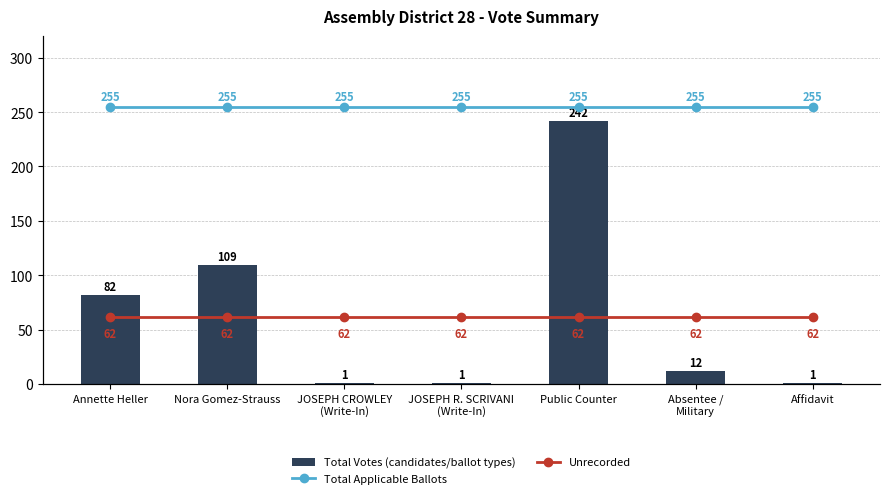

What is the difference between the highest and lowest values at Absentee /
Military?

243